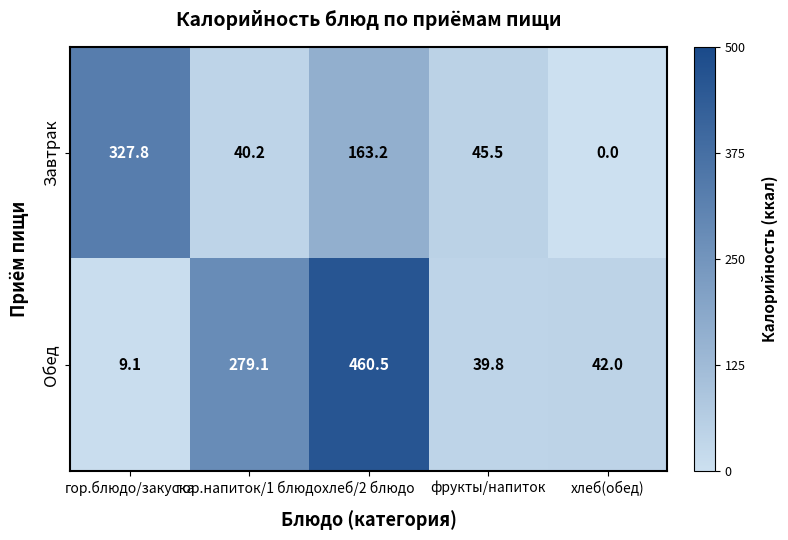

What is the average value of the Обед series?

166.1